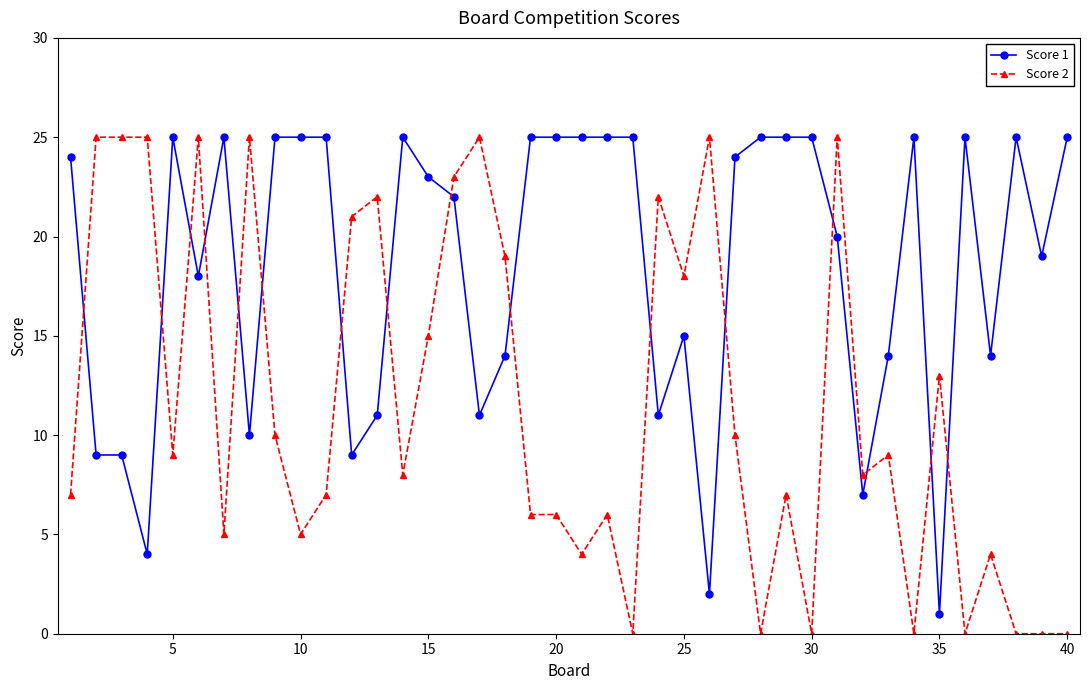

What is the greatest value displayed?

25